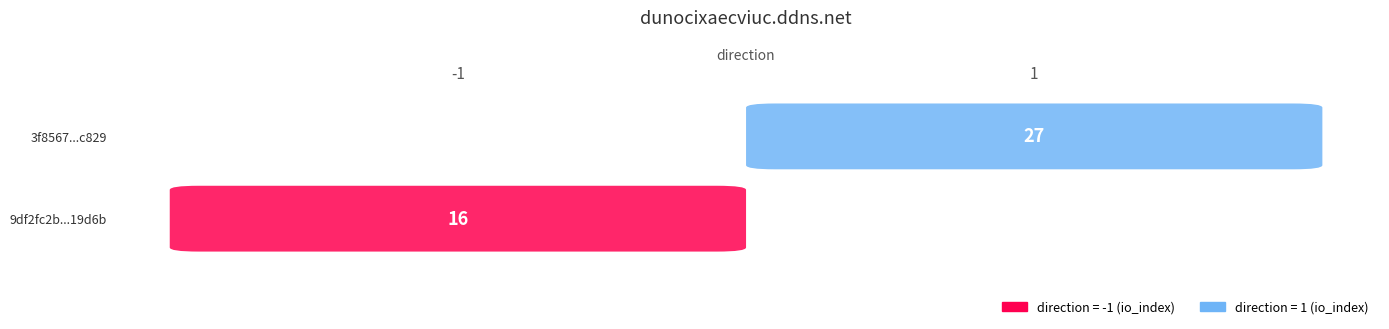

The 9df2fc2b5f06170ef4d8be382e00d88cfc19d6b series shows 16 at io_index. True or false?

True